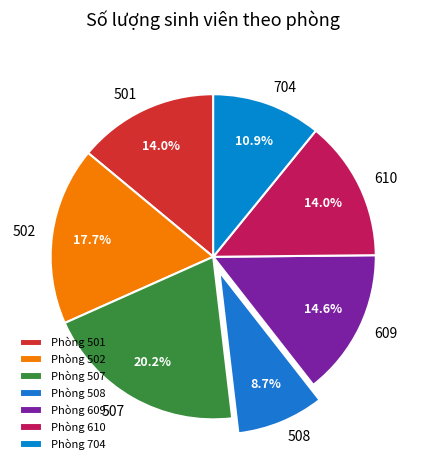

To the nearest percent, what is the combined percentage of 507 and 609?

35%